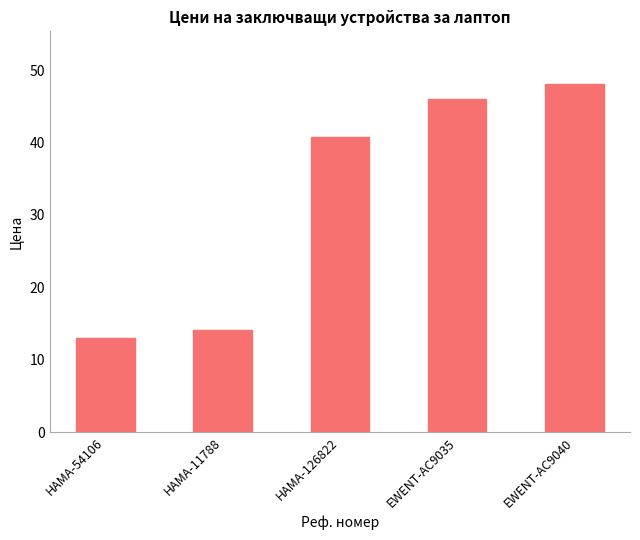

Is it true that the value at EWENT-AC9035 is 80.1?

False